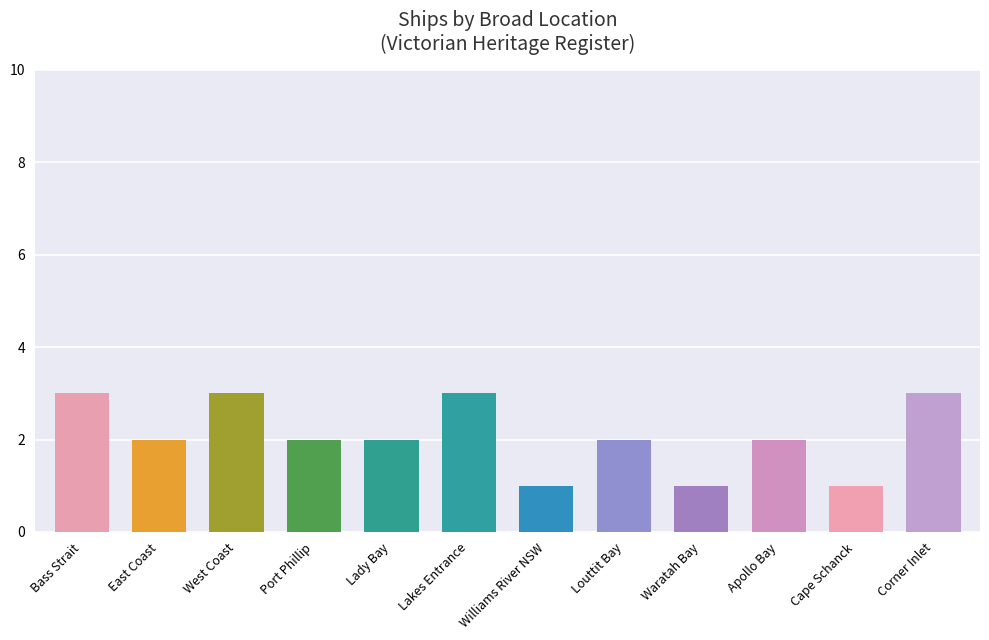

Read the value at Port Phillip.

2